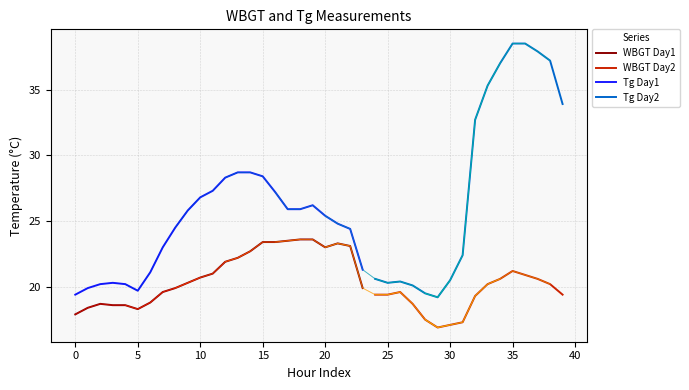

How many categories are shown in the chart?

40